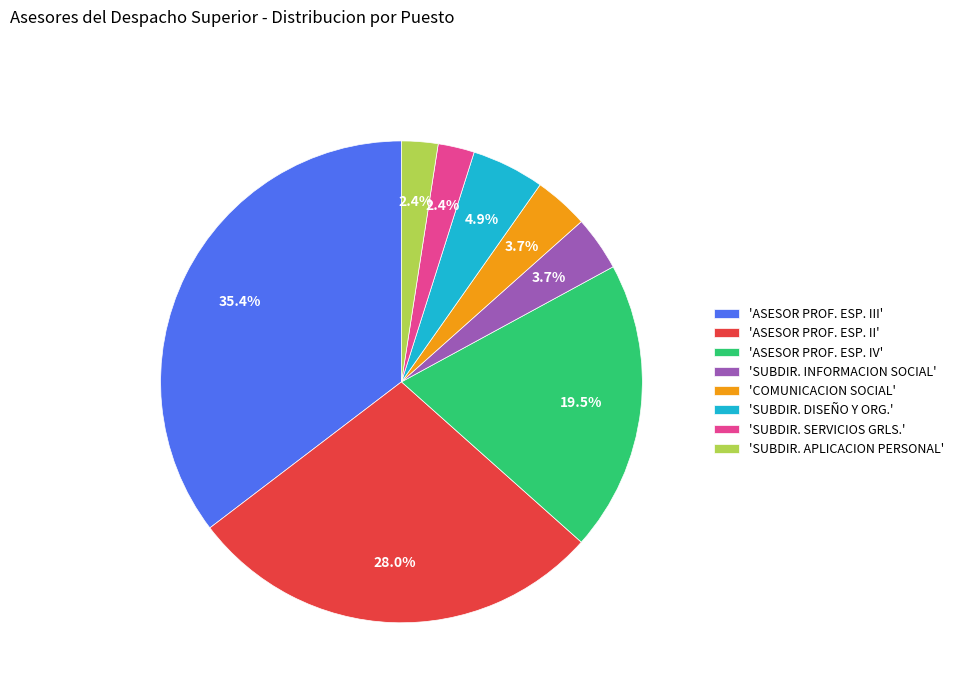

How many segments does this pie chart have?

8